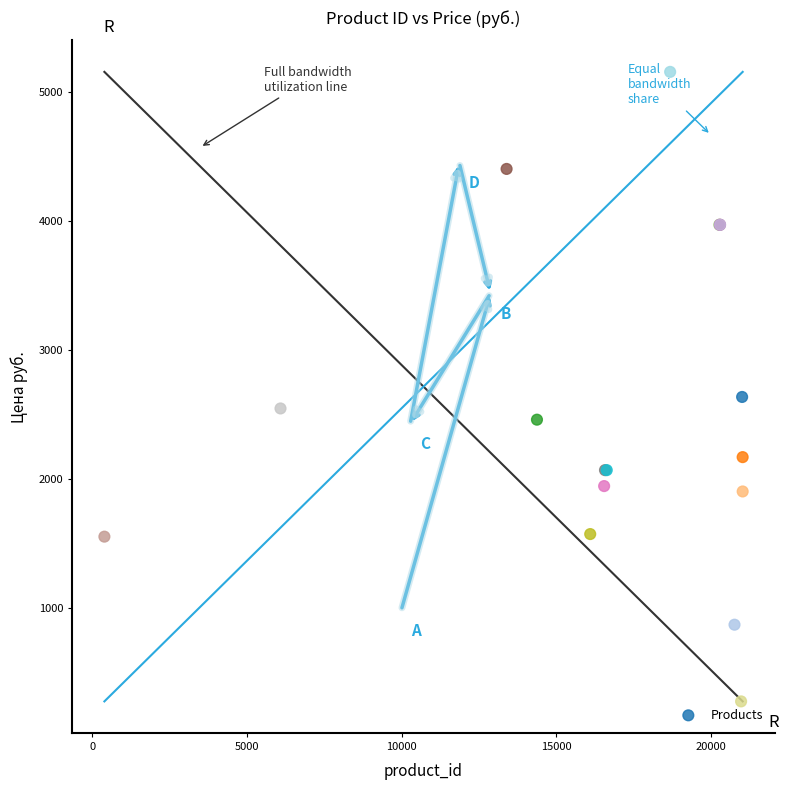

What Y value in the scatter plot is closest to 2717?

2637.0